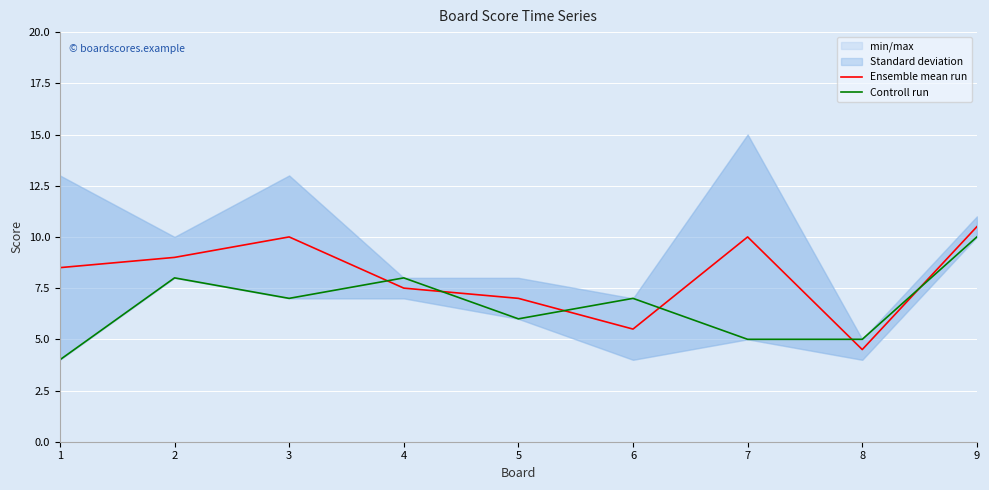

Between 1 and 5, which is larger?

1